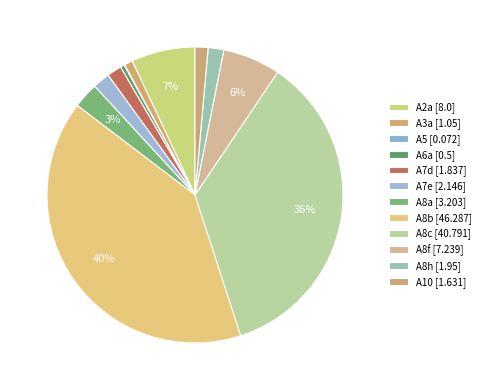

Which category has the smallest portion of the pie?

A5